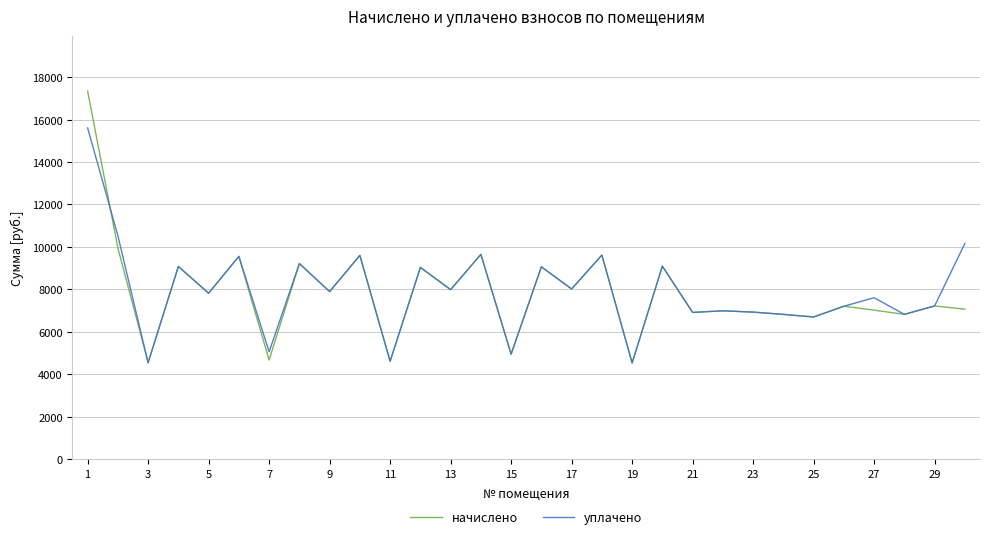

What is the maximum value shown in the chart?

17341.4